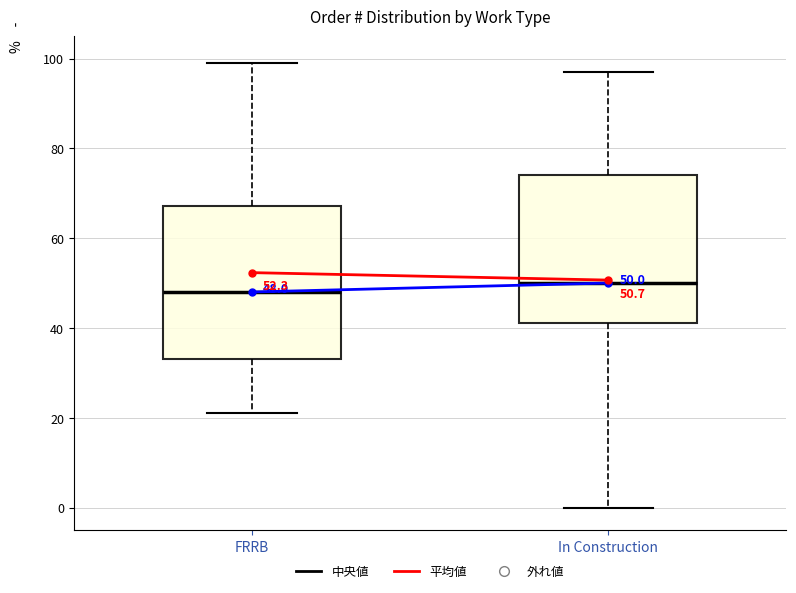

Which box's median line is the lowest?

FRRB